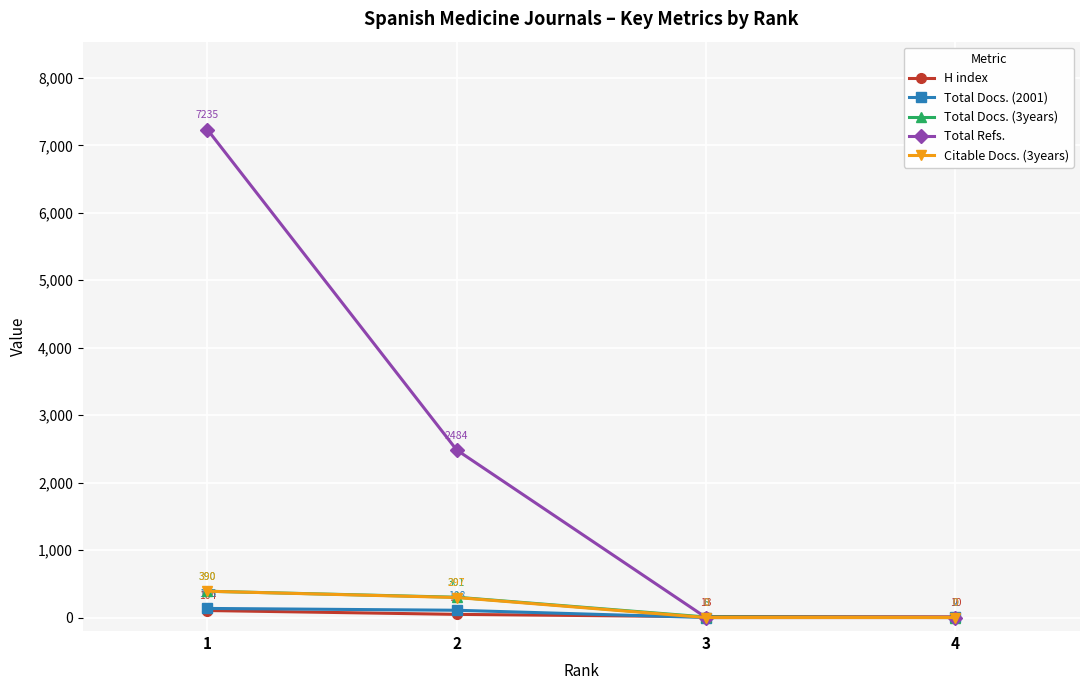

At which category is the sum across all series the highest?

1